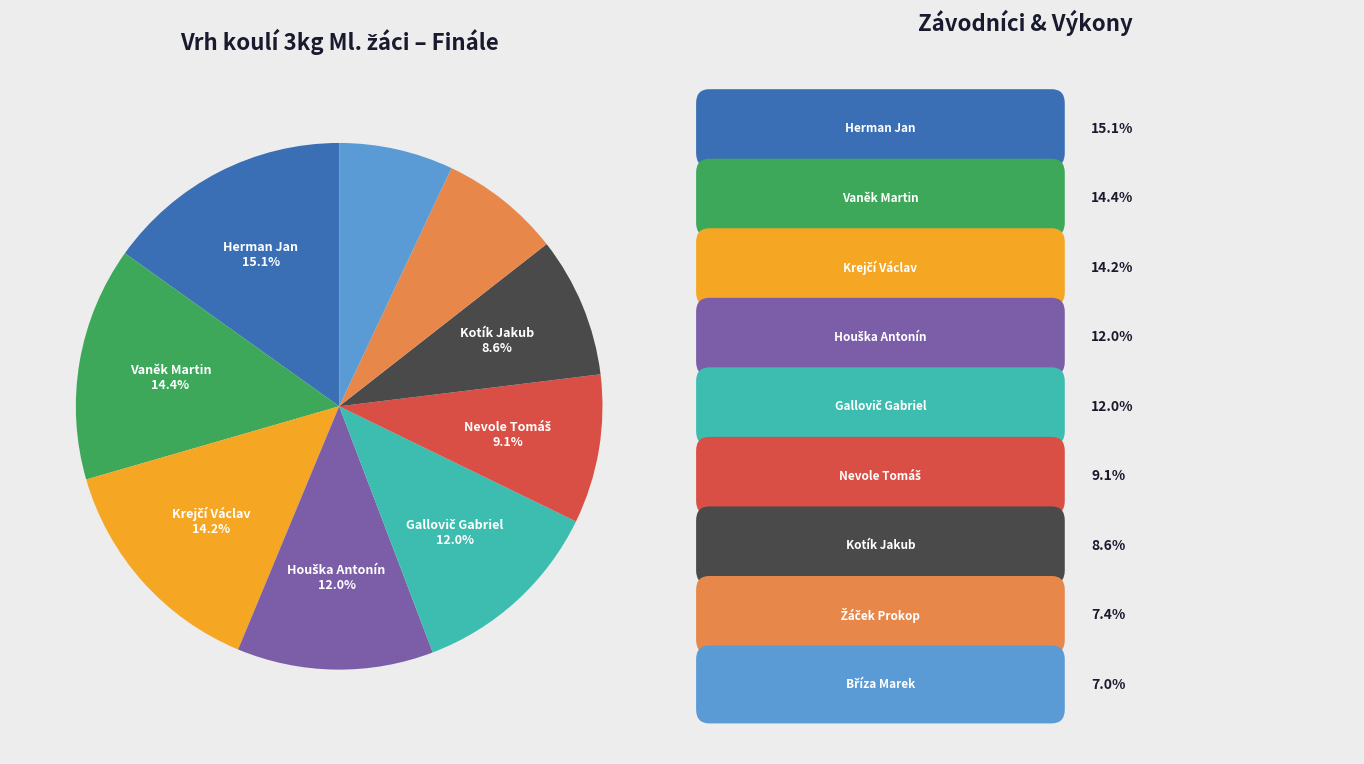

Is there any slice that represents more than half of the pie?

No